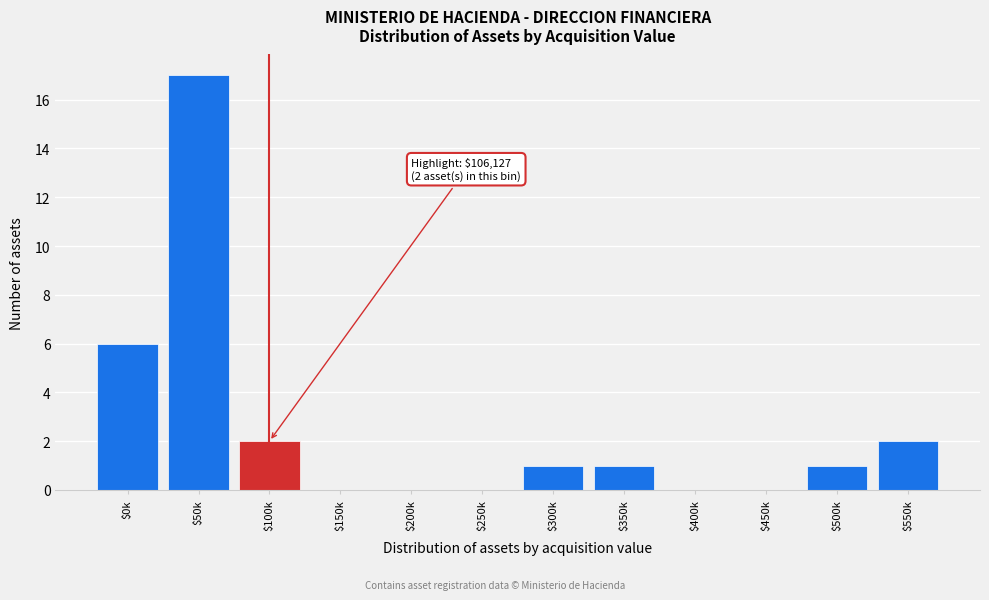

True or false: the data shows 1 at $300k.

True